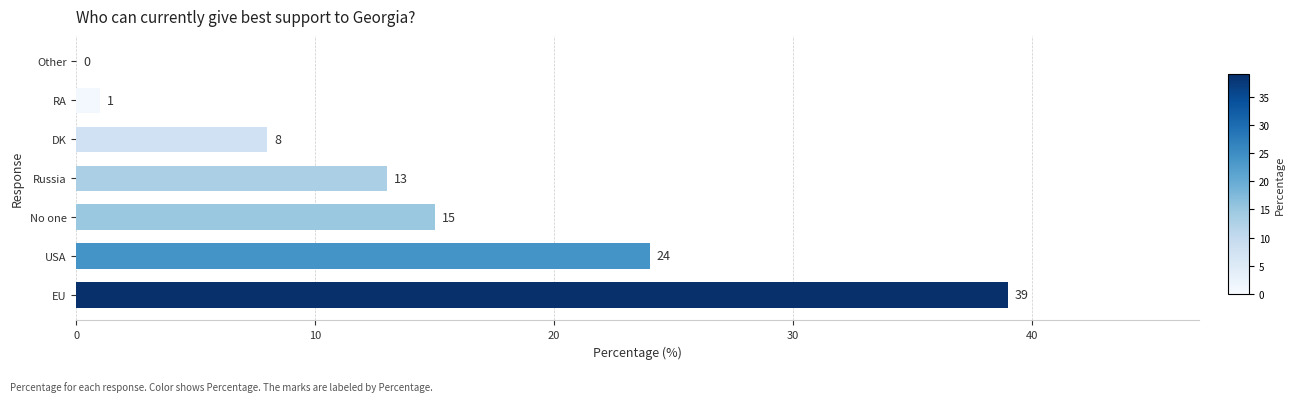

Is it true that the value at USA is 41?

False